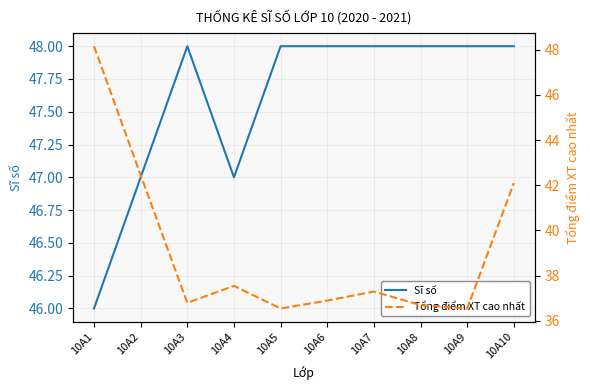

How many data points in Tổng điểm XT cao nhất are above 37?

5